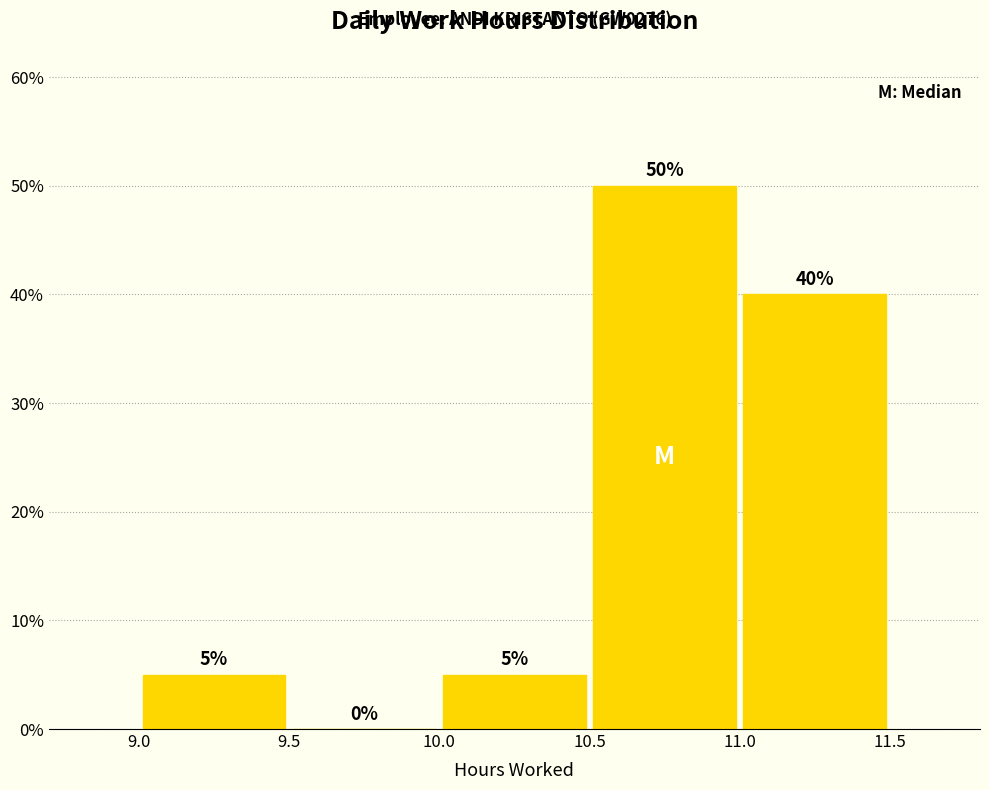

Reading left to right, transcribe this chart: for each bar, give the range it covers on the x-axis and its height.

9.0 to 9.5: 5
9.5 to 10.0: 0
10.0 to 10.5: 5
10.5 to 11.0: 50
11.0 to 11.5: 40